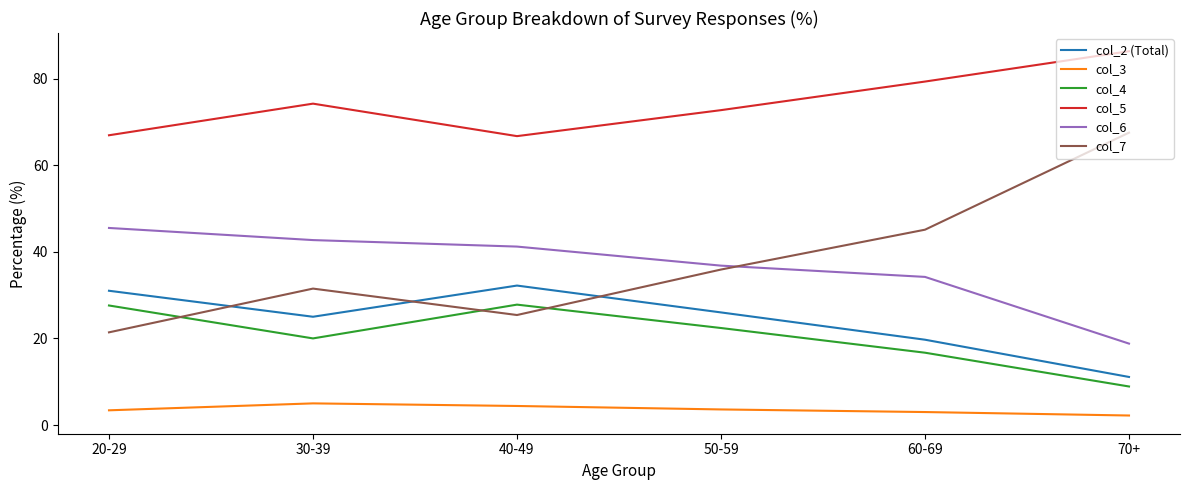

What is the average value of the col_4 series?

20.6